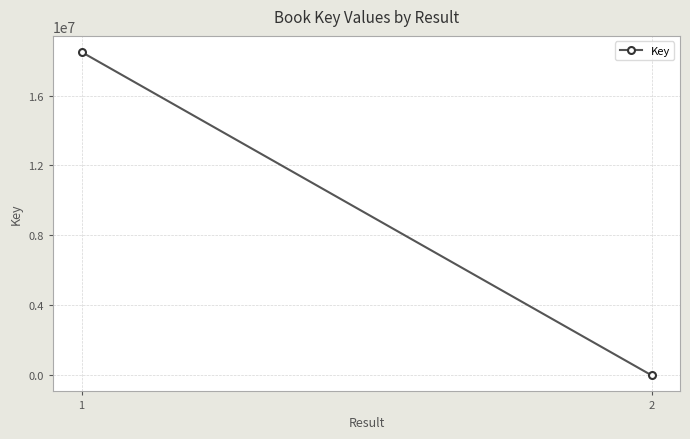

At which category does the chart reach its peak across all series?

1